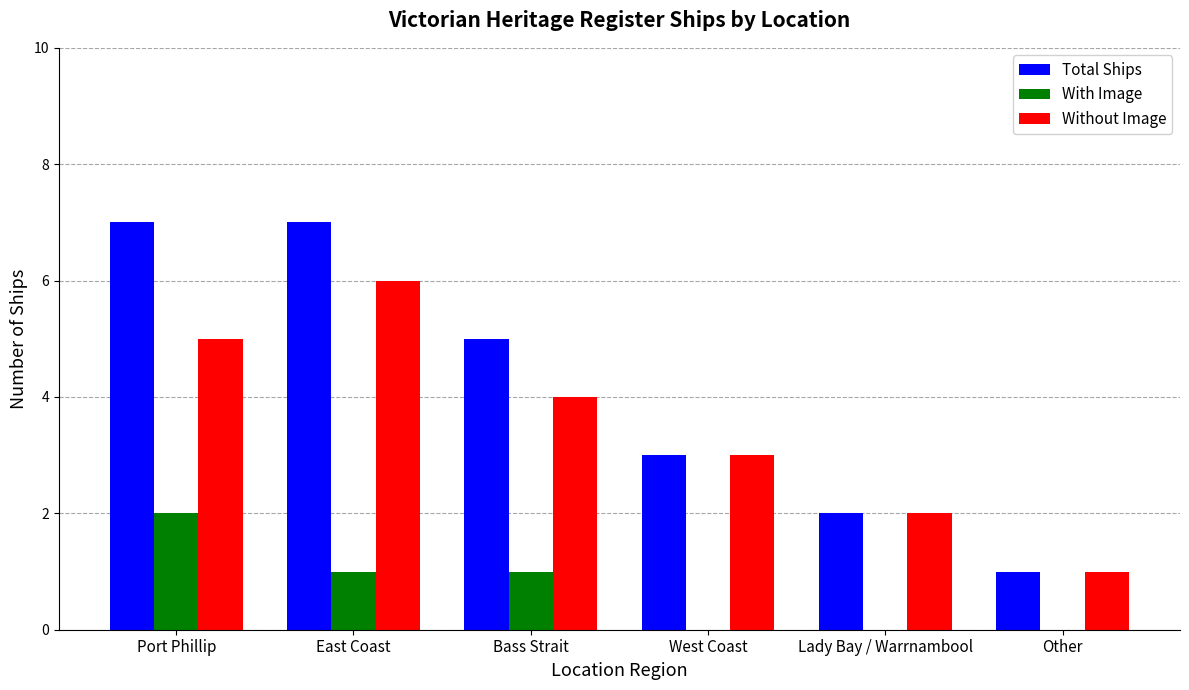

What is the total value across all series at Port Phillip?

14